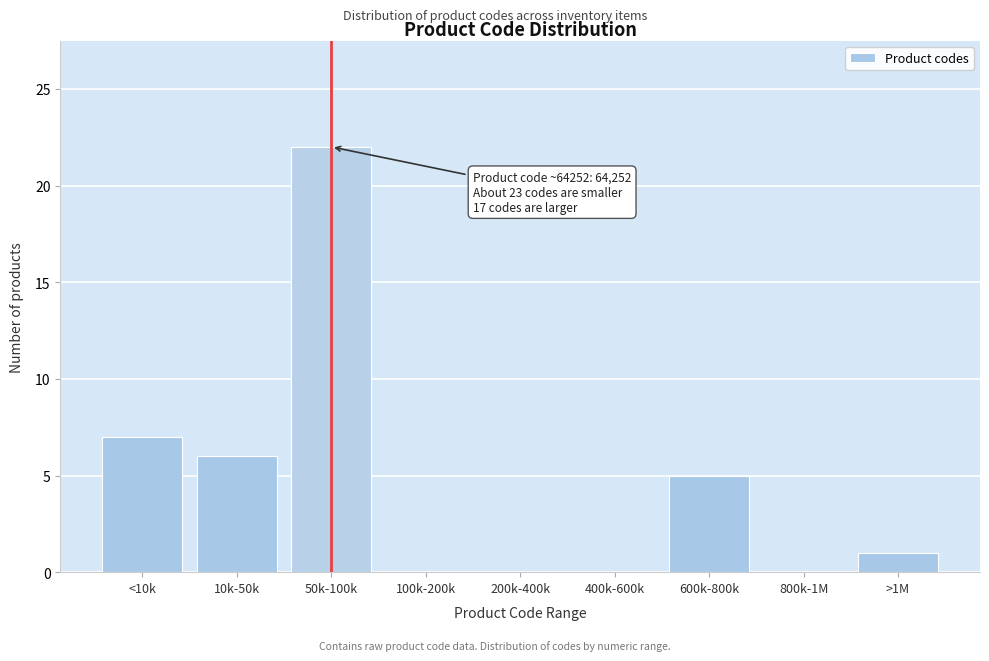

Reading left to right, list all the values displayed in this chart.

<10k=7	10k-50k=6	50k-100k=22	100k-200k=0	200k-400k=0	400k-600k=0	600k-800k=5	800k-1M=0	>1M=1